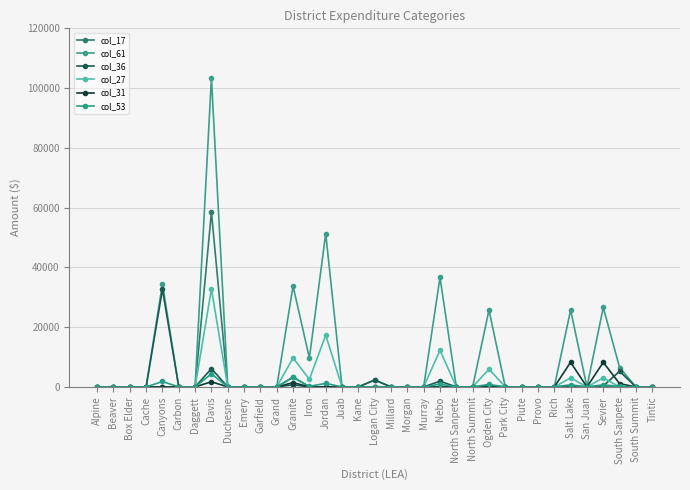

Which category has the lowest value across all series?

Alpine